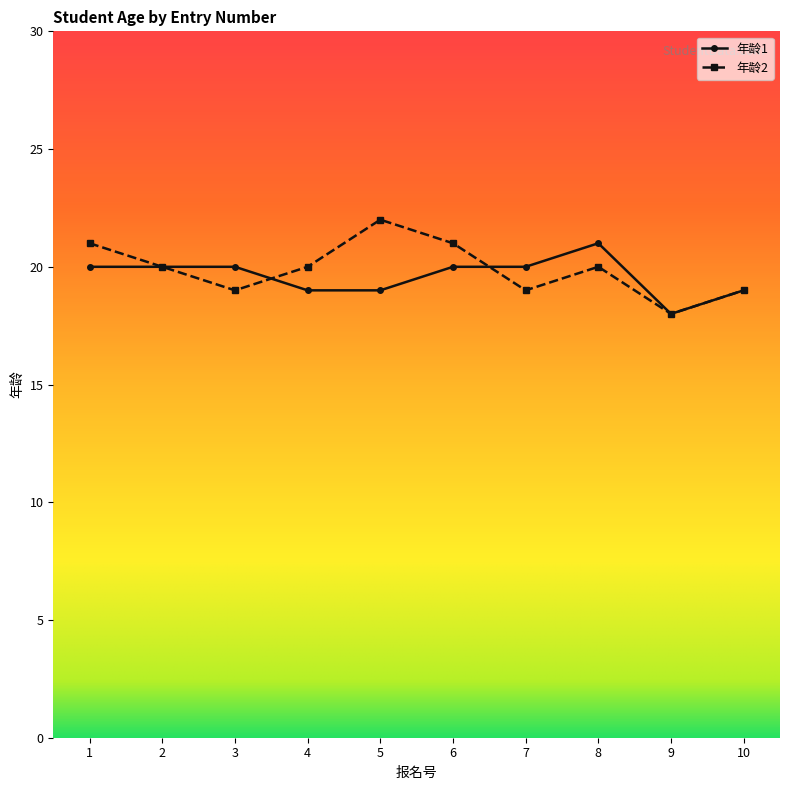

Rank the series by their average value, from highest to lowest.

年龄2, 年龄1